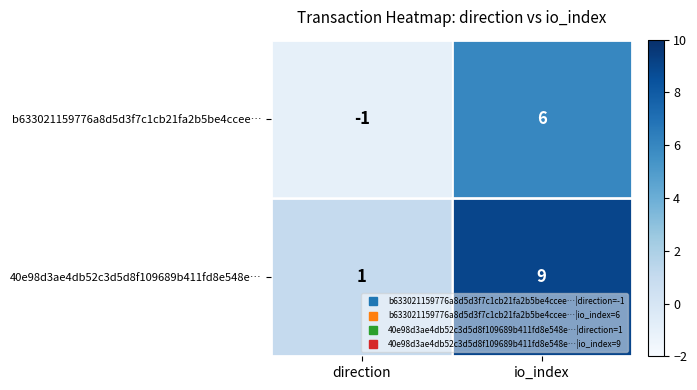

What is the difference between the maximum and minimum values in the b633021159776a8d5d3f7c1cb21fa2b5be4ccee… series?

7